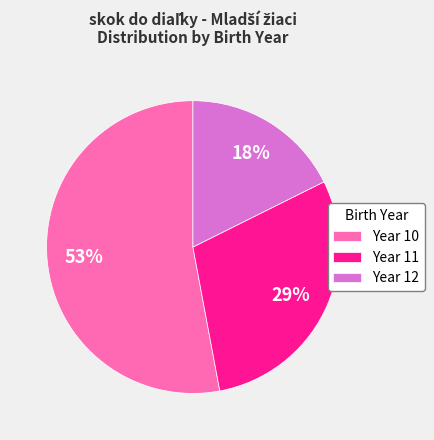

To the nearest percent, what percentage of the pie is Year 12?

18%